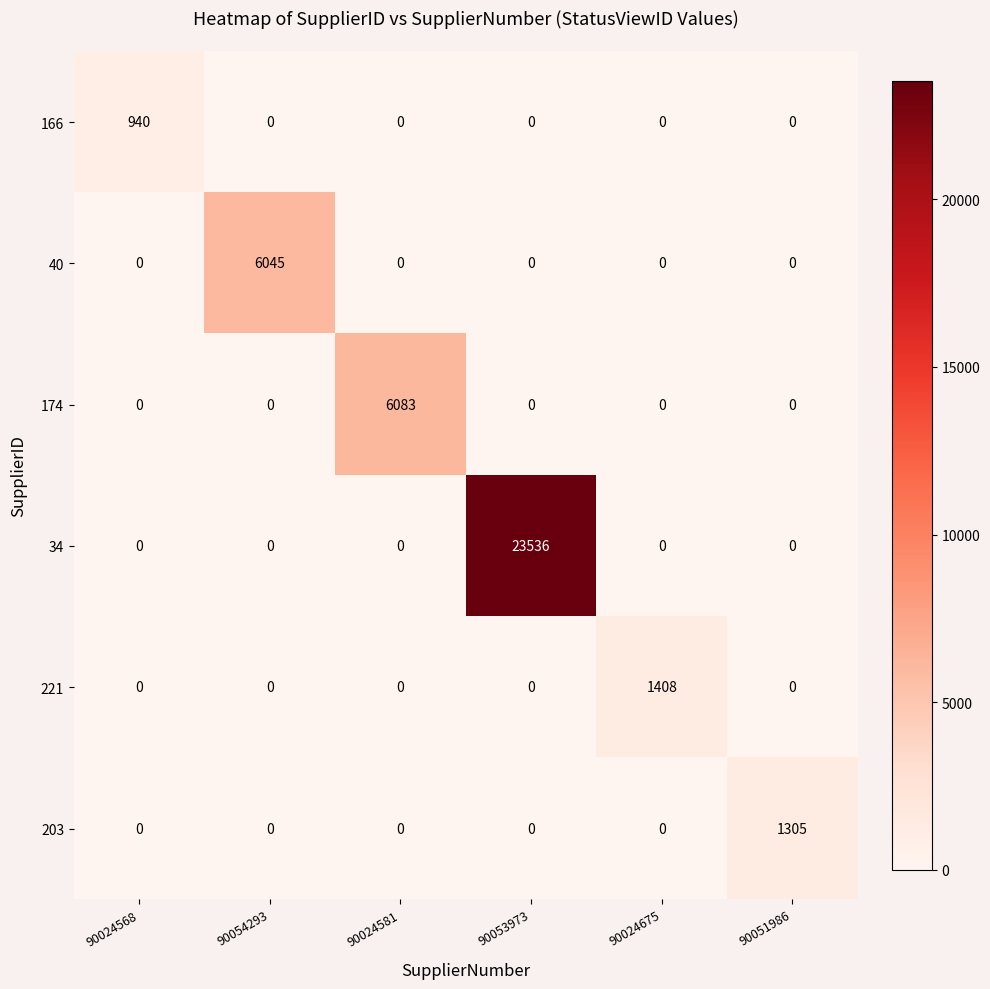

How many series are shown in this chart?

6